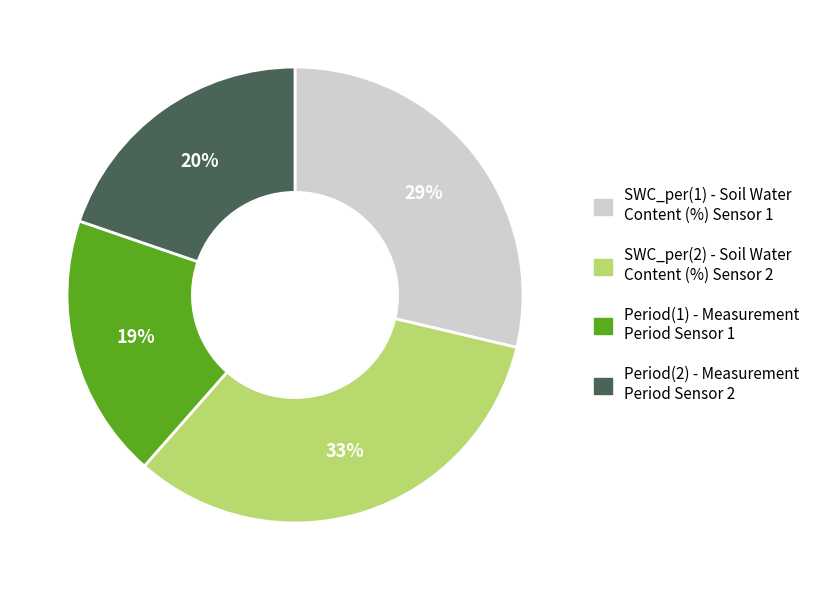

To the nearest percent, what is the combined percentage of SWC_per(1) and SWC_per(2)?

61%